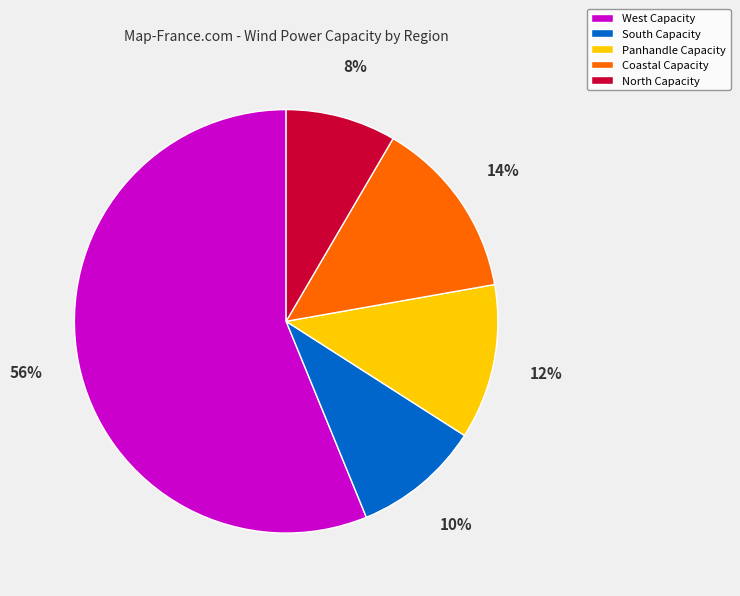

What is the ratio of the value at South Capacity to the value at Panhandle Capacity?

0.8